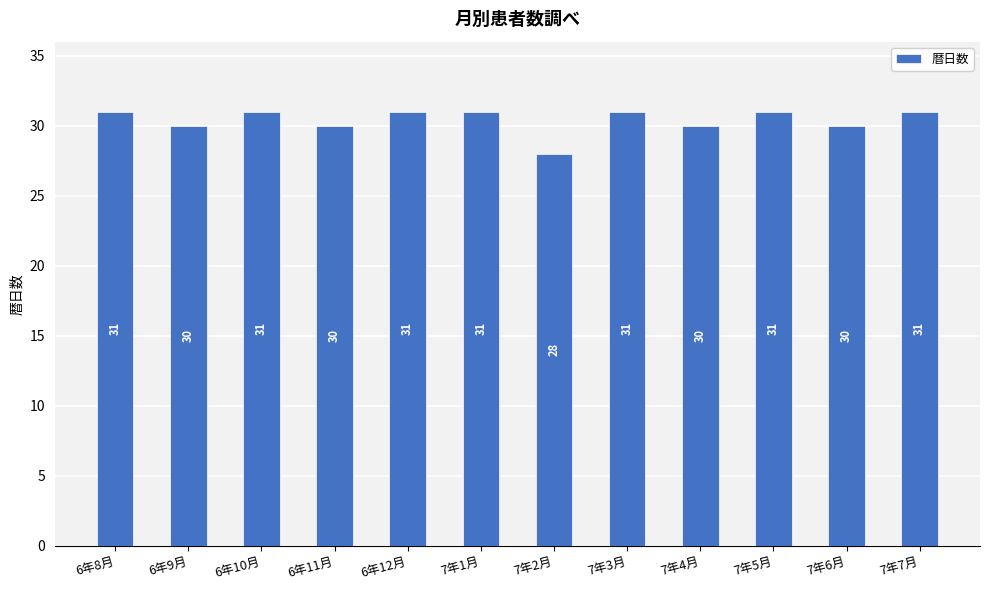

What is the sum of the values at 7年3月 and 6年8月?

62